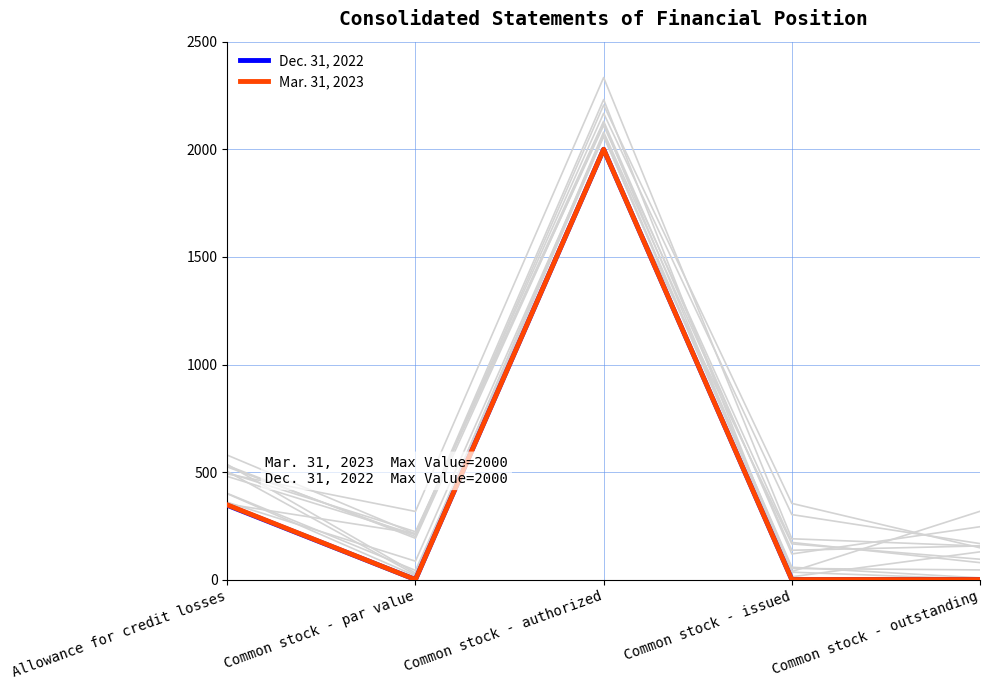

What are all the series names shown in the legend?

Dec. 31, 2022, Mar. 31, 2023